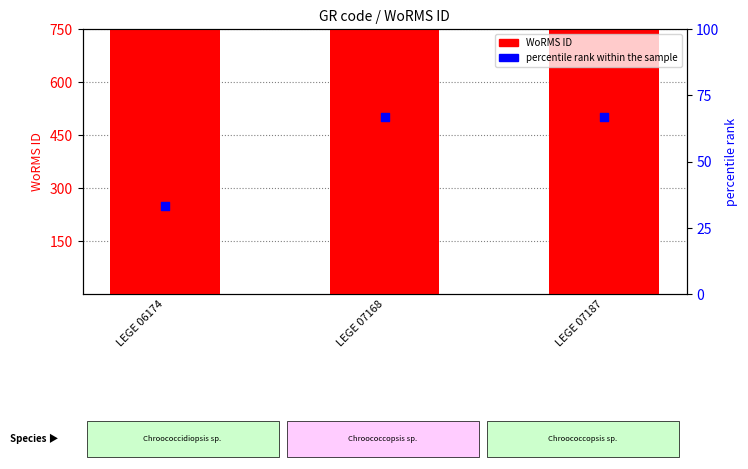

Which series reaches the minimum Y coordinate?

percentile rank within the sample